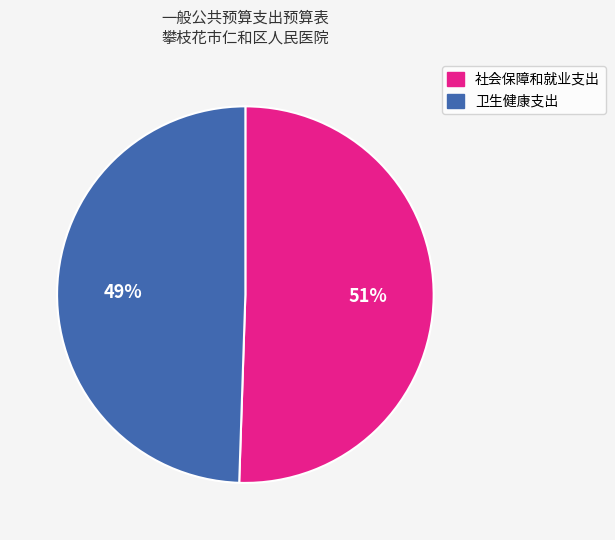

What is the ratio of the value at 社会保障和就业支出 to the value at 卫生健康支出?

1.0